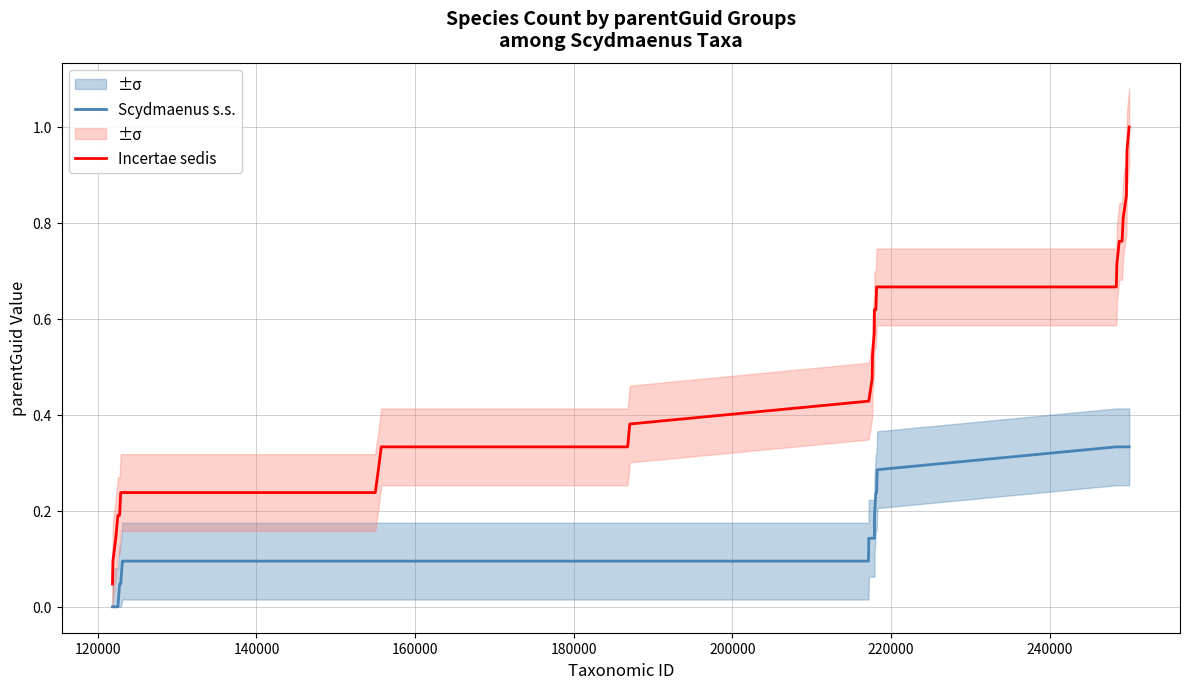

What is the spread (max minus min) of values at 12?

0.3